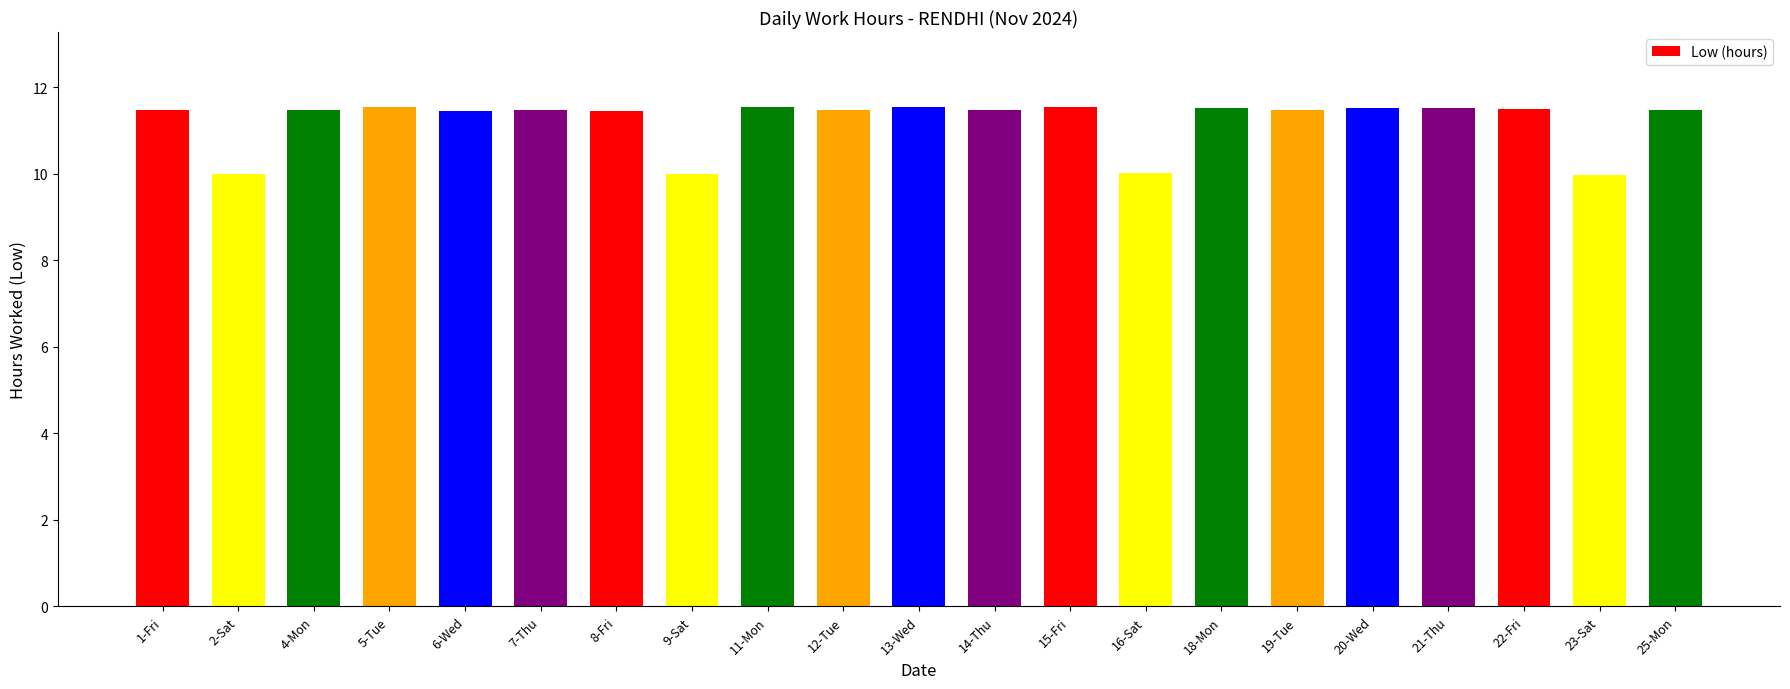

What is the label of the 16th bar from the left?

19-Tue